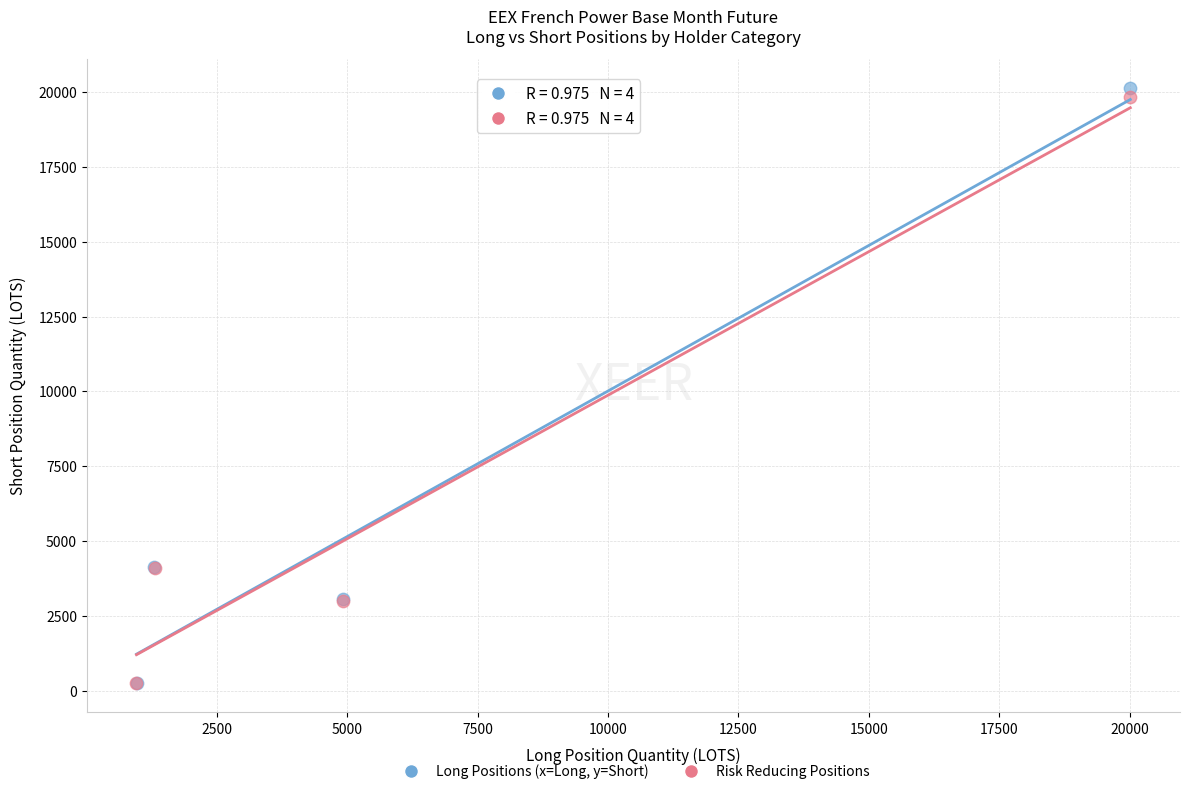

What are all the series names shown in the legend?

Long Positions (x=Long, y=Short), Risk Reducing Positions